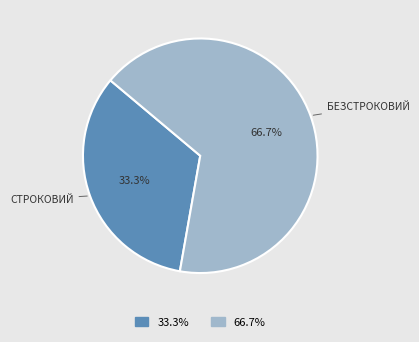

Which has a higher value, 66.7% or 33.3%?

66.7%